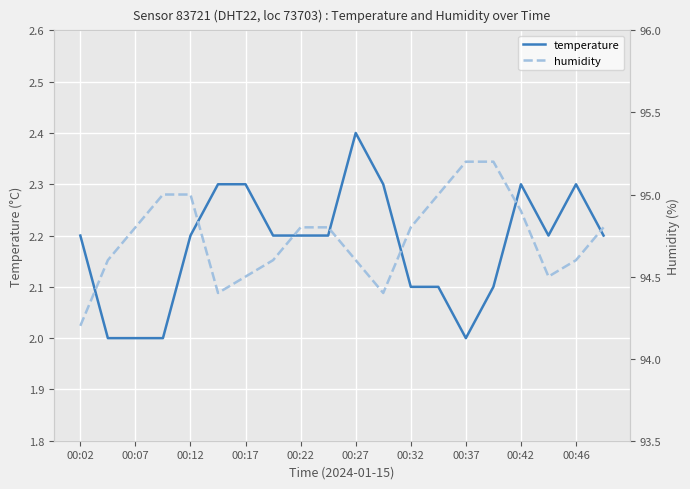

How many categories are shown in the chart?

20